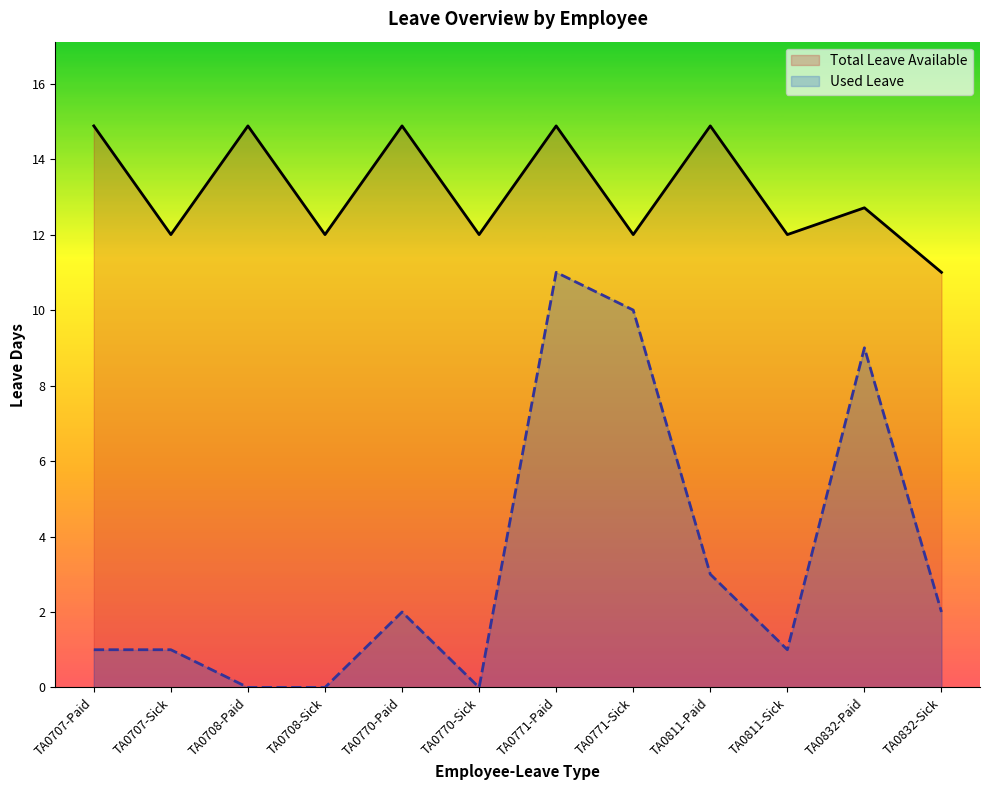

How many data points does each series have?

12